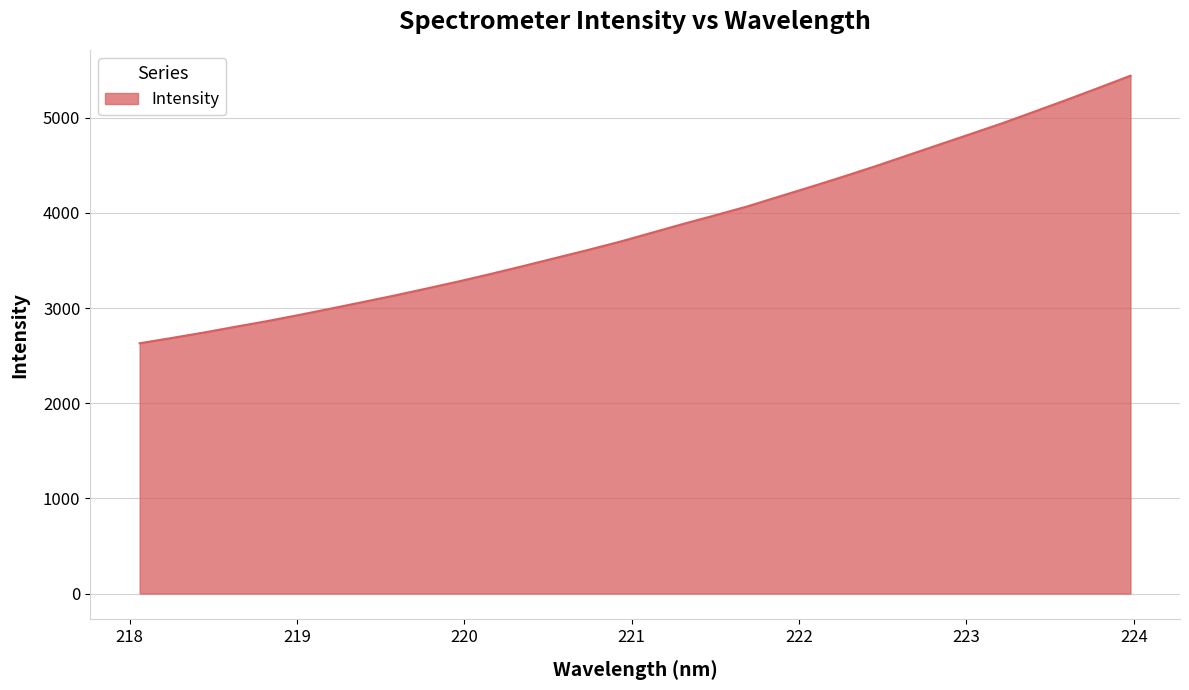

What is the difference between the maximum and minimum values?

2811.7